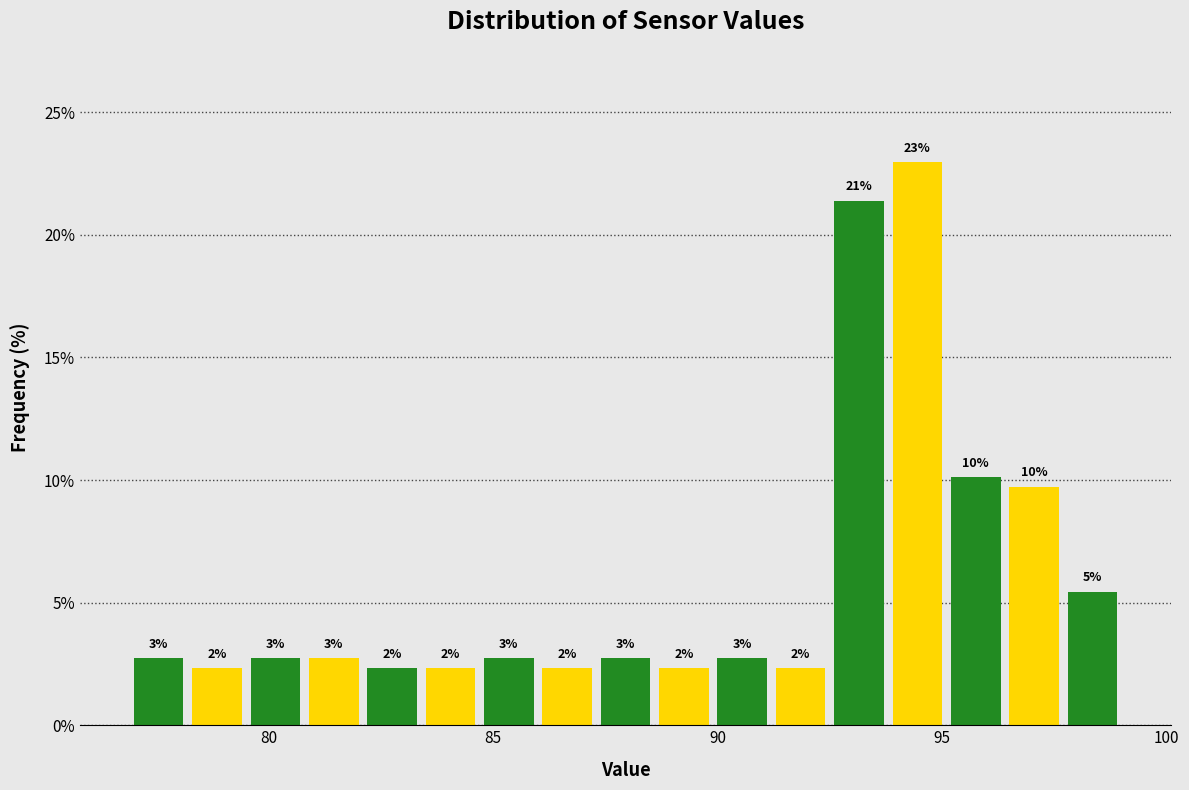

Read against the x-axis, roughly where is the centre of the tallest bar?

94.5